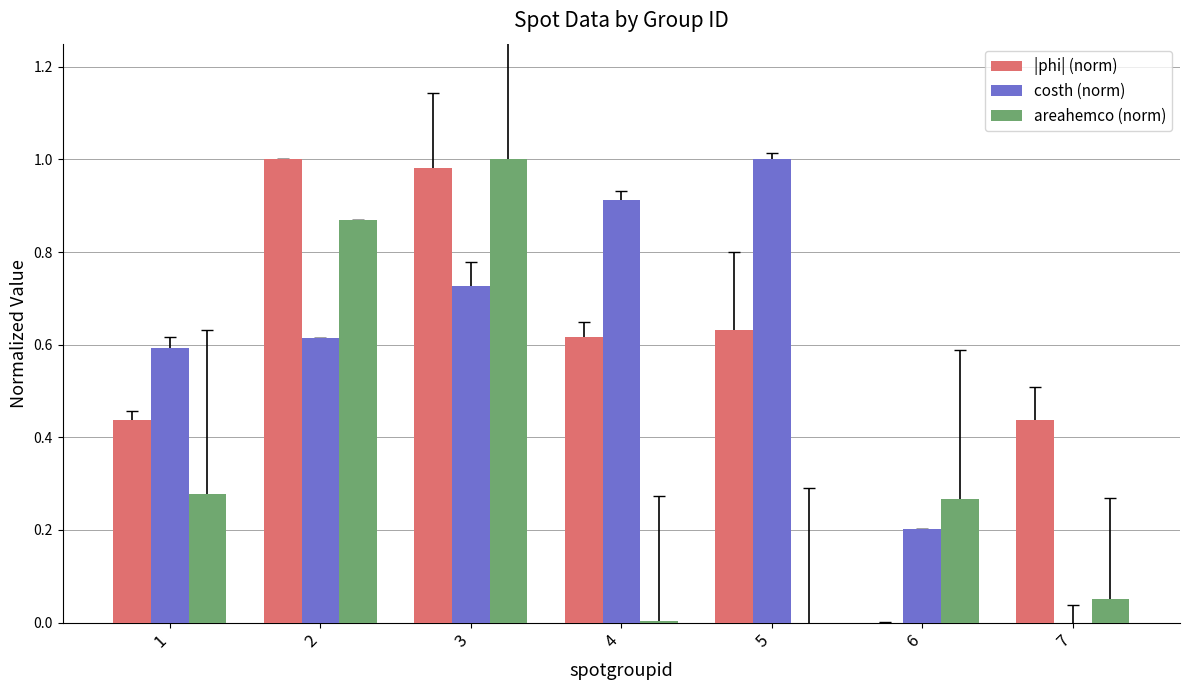

The value of |phi| (norm) at 6 is 0.4. True or false?

False